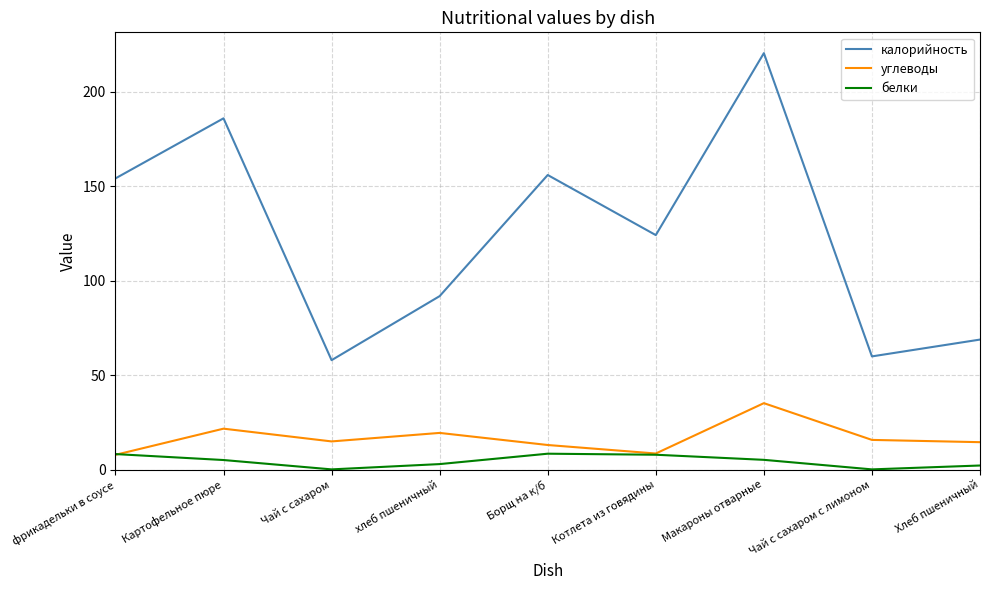

Which series changed the most between Картофельное пюре and хлеб пшеничный?

калорийность